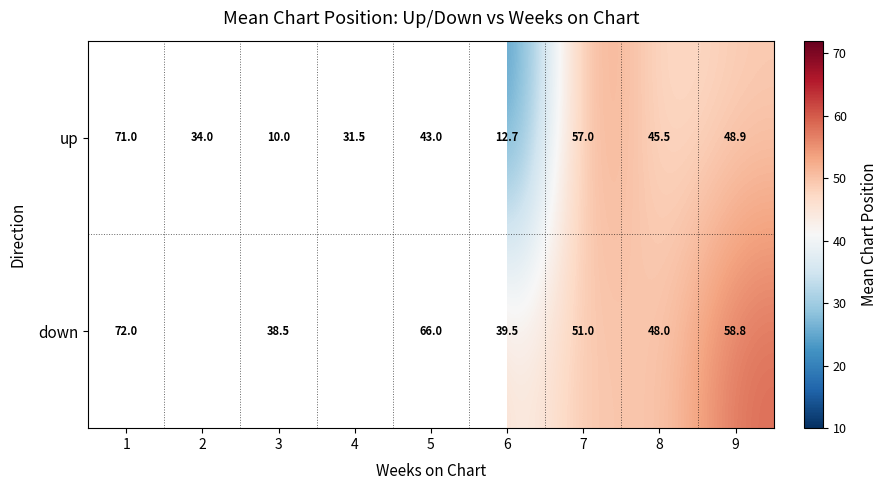

What is the difference between the up values at 1 and 5?

28.0